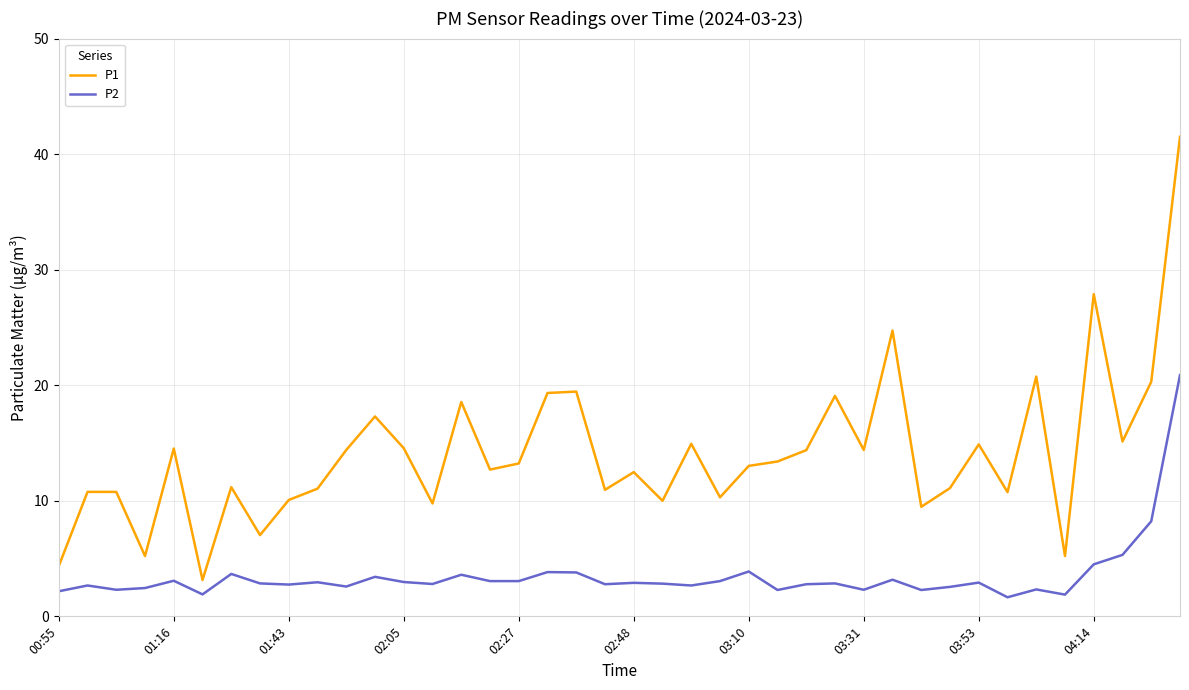

What is the greatest value displayed?

41.5